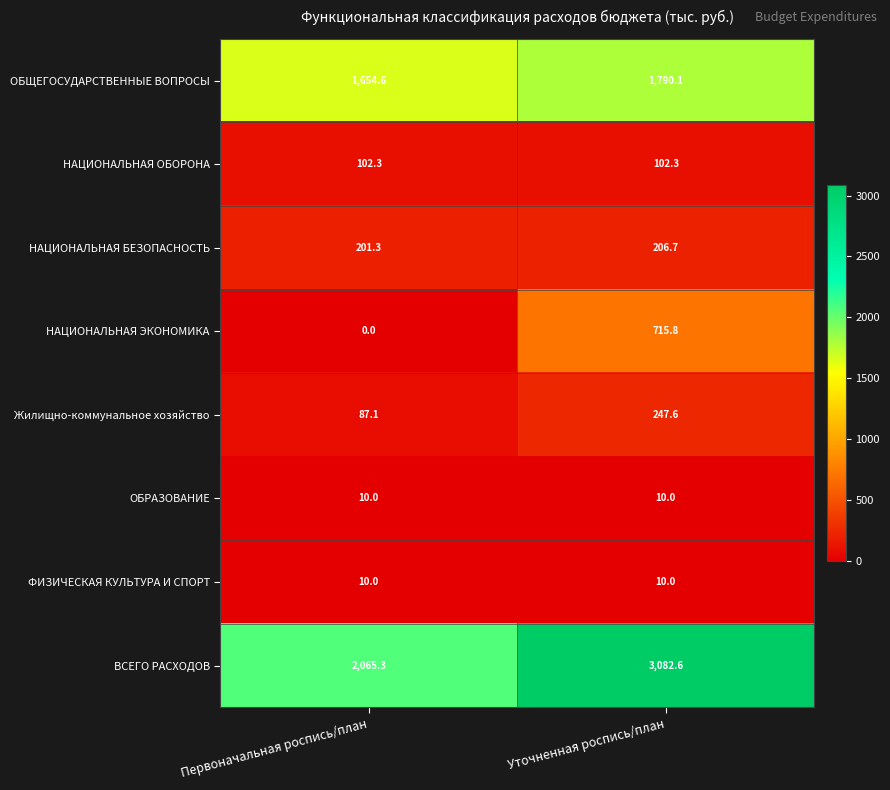

Rank the categories by НАЦИОНАЛЬНАЯ БЕЗОПАСНОСТЬ value from lowest to highest.

Первоначальная роспись/план, Уточненная роспись/план